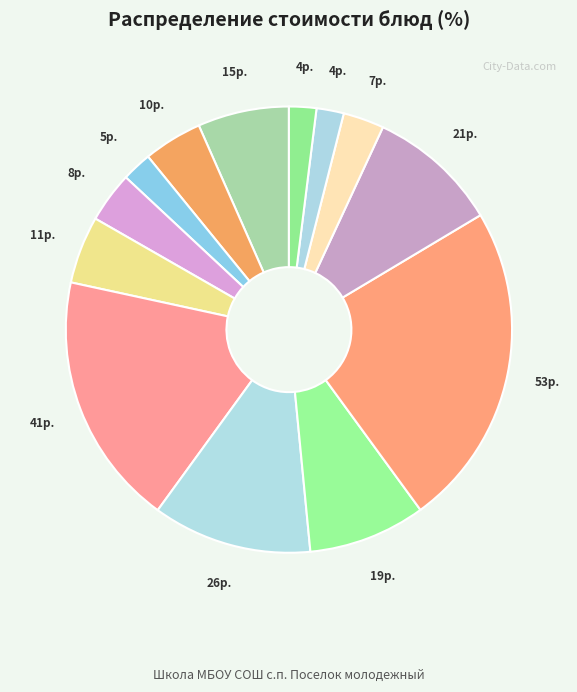

How many slices are in this pie chart?

13